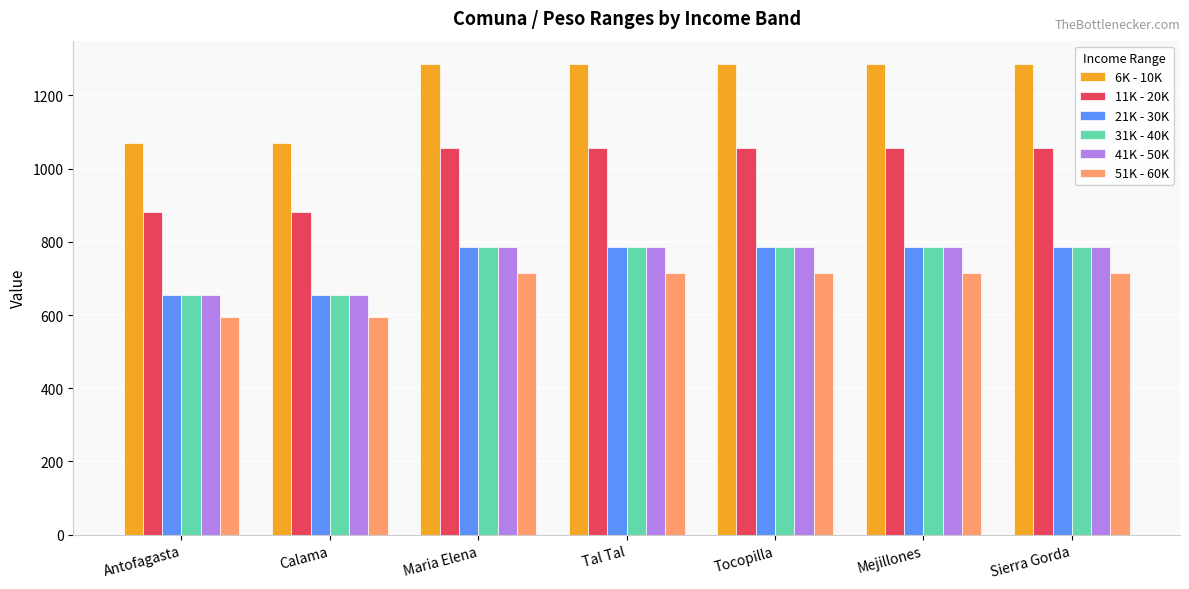

What is the highest value of the 31K - 40K series?

785